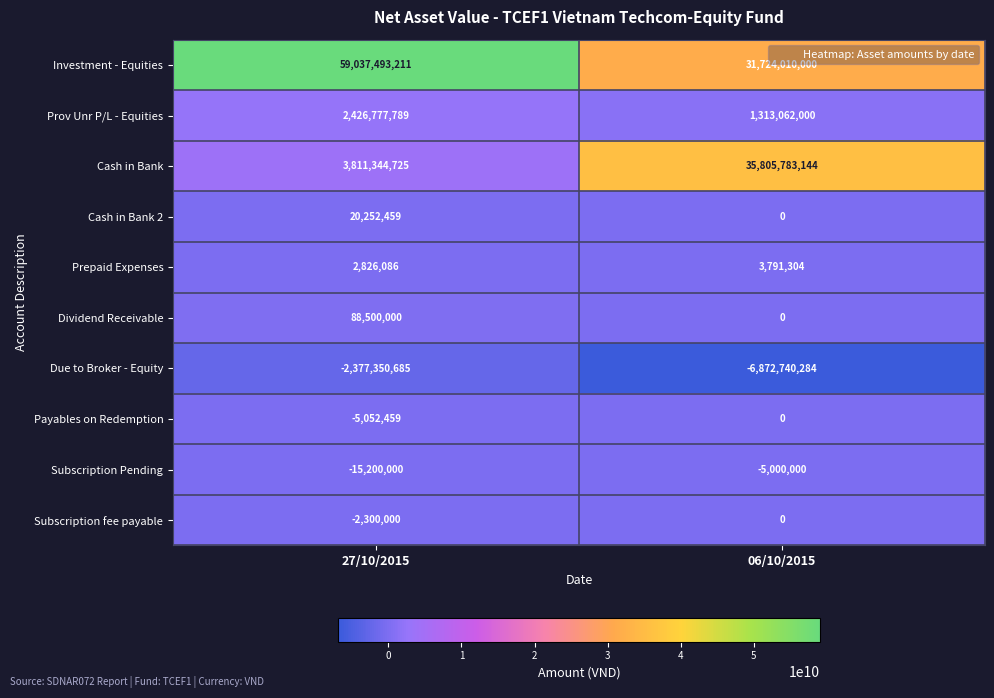

What is the greatest value displayed?

59037493211